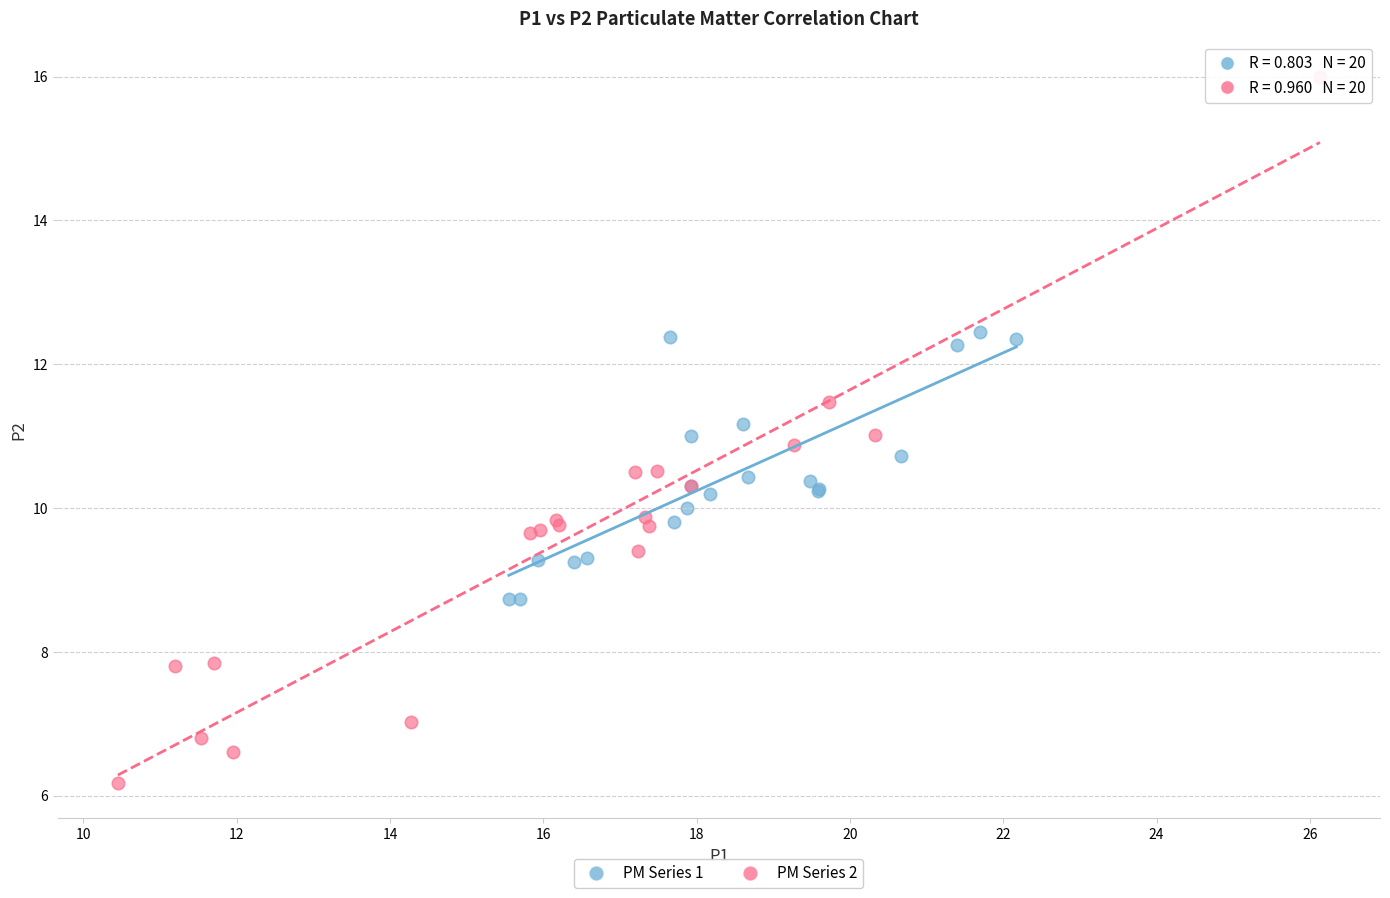

Which series reaches the maximum Y coordinate?

PM Series 2